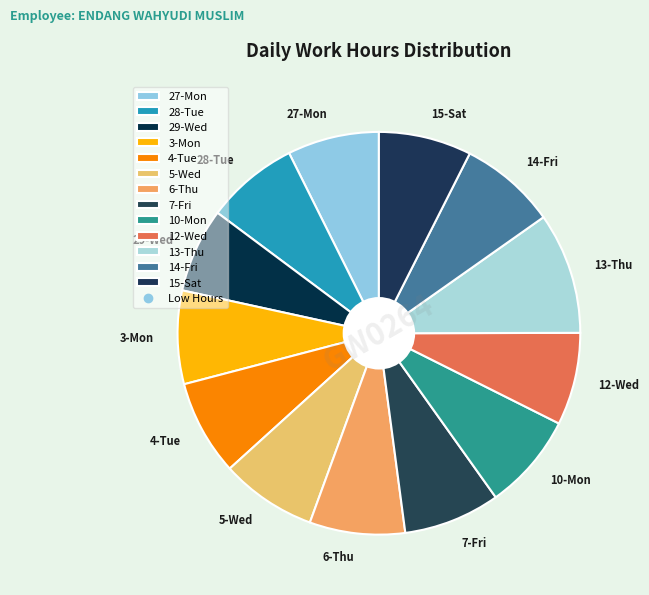

Does any single category account for the majority?

No